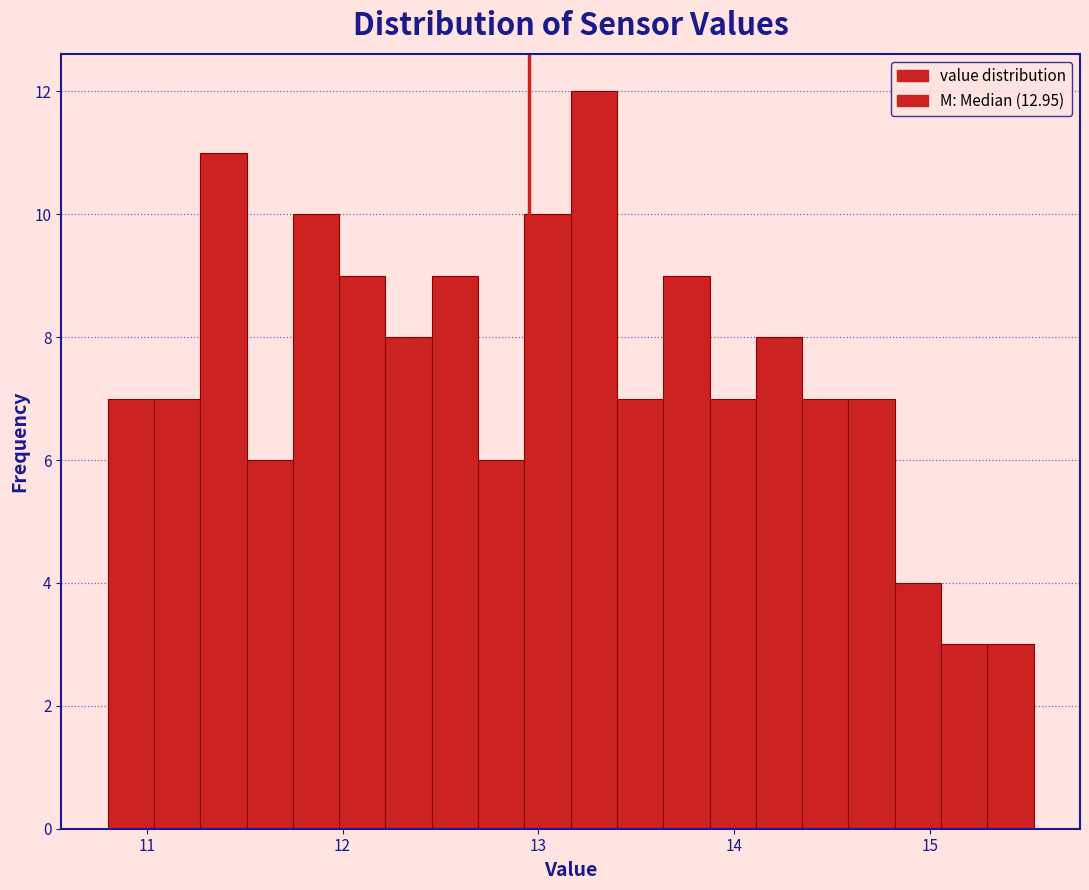

Read against the x-axis, roughly where is the centre of the tallest bar?

13.3